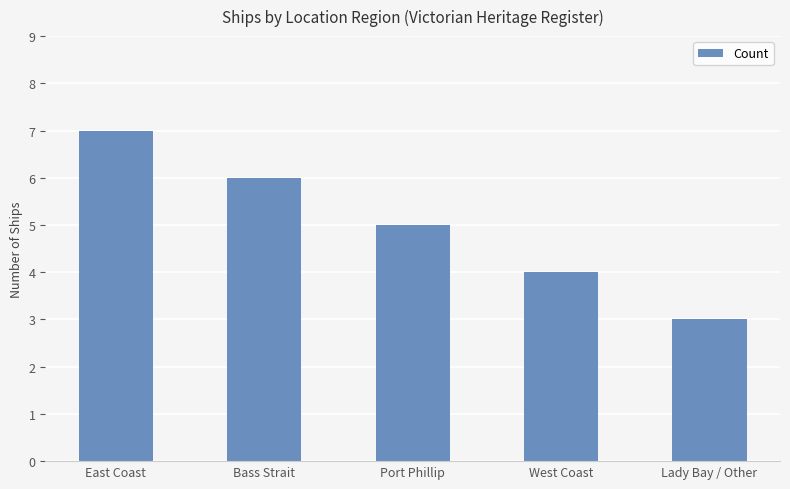

What is the minimum value shown in the chart?

3